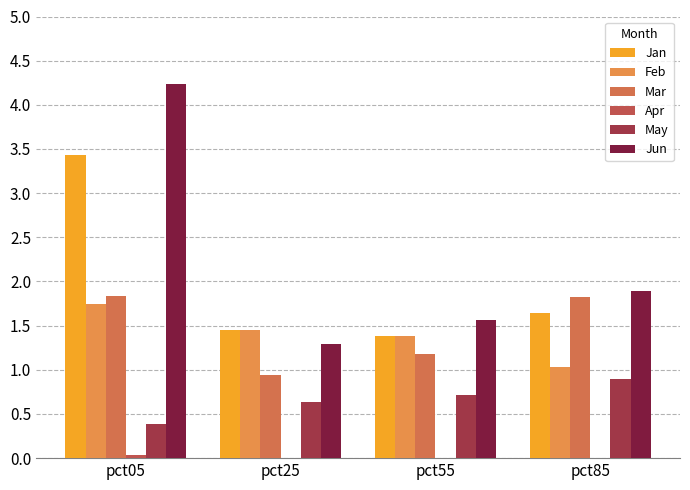

List the labels in order of May value, smallest first.

pct05, pct25, pct55, pct85